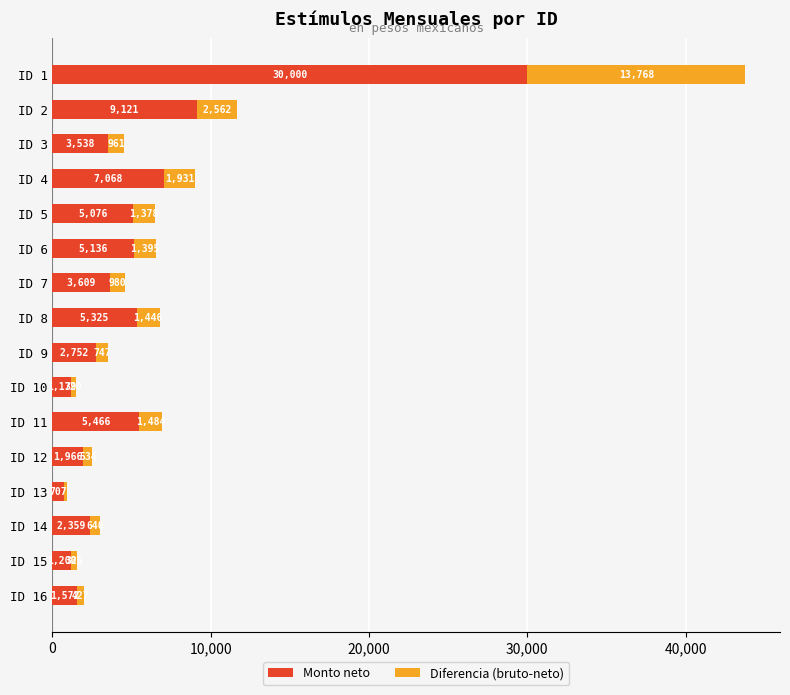

What is the lowest value of the Monto neto series?

707.8